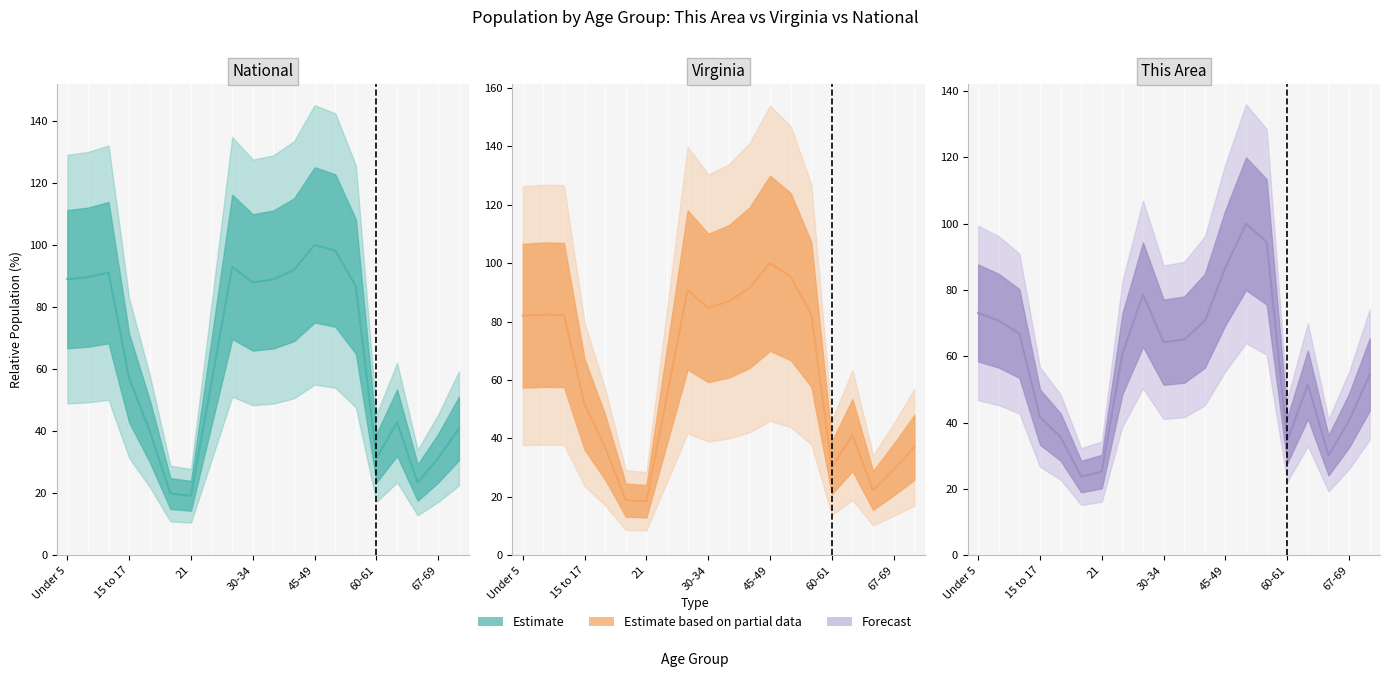

Reading right to left, what are all the values shown in this chart?

National: 40.9	31.3	23.4	42.7	31.3	86.6	98.2	100.0	92.0	88.9	87.9	92.9	56.0	19.2	19.9	40.0	57.0	91.1	89.6	89.0
Virginia: 36.9	29.3	22.2	41.2	30.0	82.5	95.4	100.0	91.6	86.9	84.7	90.9	54.7	18.5	18.9	37.0	51.7	82.3	82.4	82.0
This Area: 54.5	40.7	30.1	51.5	34.7	94.5	100.0	86.8	70.7	65.1	64.3	78.6	60.8	25.2	23.8	35.7	41.7	66.9	70.7	73.1